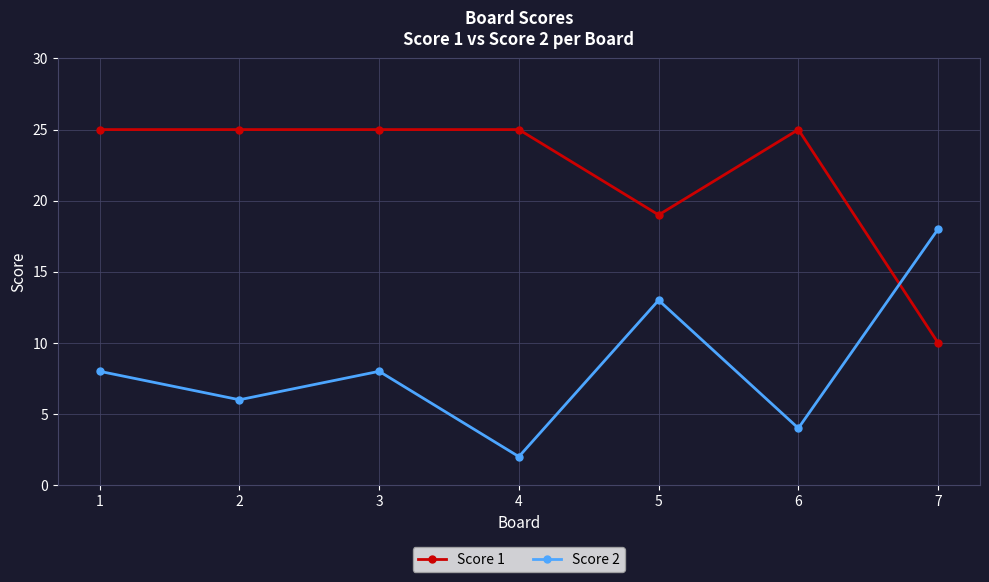

Rank the series by their maximum value, from lowest to highest.

Score 2, Score 1